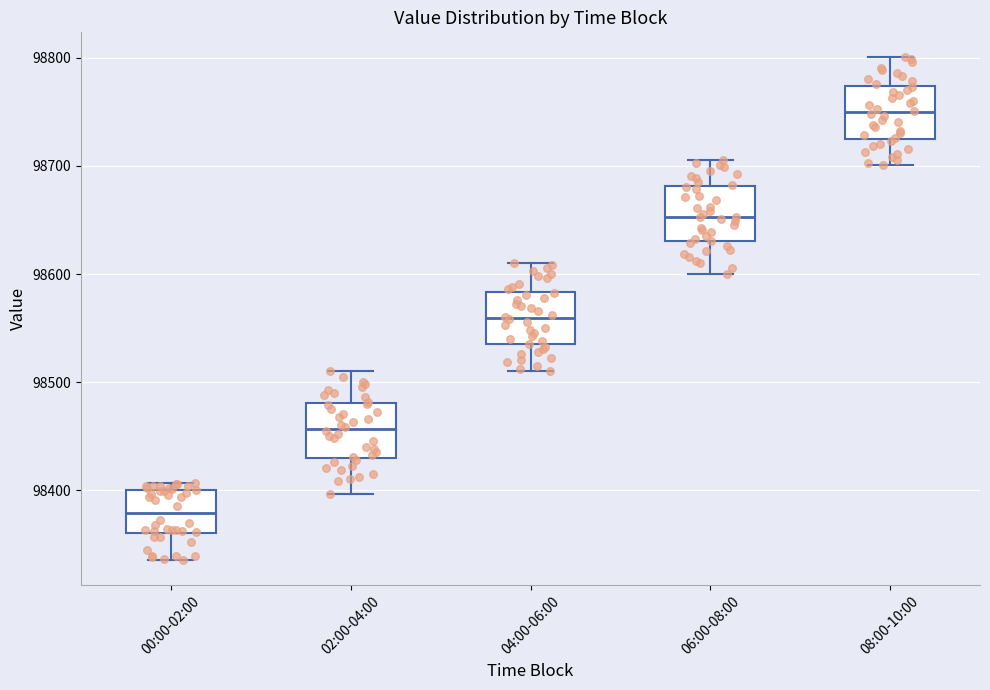

Reading left to right, transcribe this box plot: for each box, give where its median line is, the range the box spans, and where its two whiskers end, as read against the y-axis. The values are not printed on the chart, so give them approximately, as read against the axis.

00:00-02:00: median 98380, box 98360 to 98400, whiskers 98340 to 98410
02:00-04:00: median 98460, box 98430 to 98480, whiskers 98400 to 98510
04:00-06:00: median 98560, box 98530 to 98580, whiskers 98510 to 98610
06:00-08:00: median 98650, box 98630 to 98680, whiskers 98600 to 98710
08:00-10:00: median 98750, box 98730 to 98770, whiskers 98700 to 98800